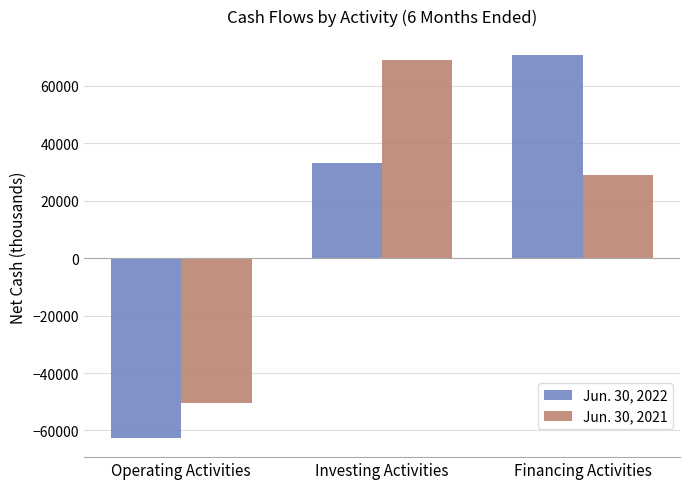

The Jun. 30, 2022 series shows -30005 at Operating Activities. True or false?

False